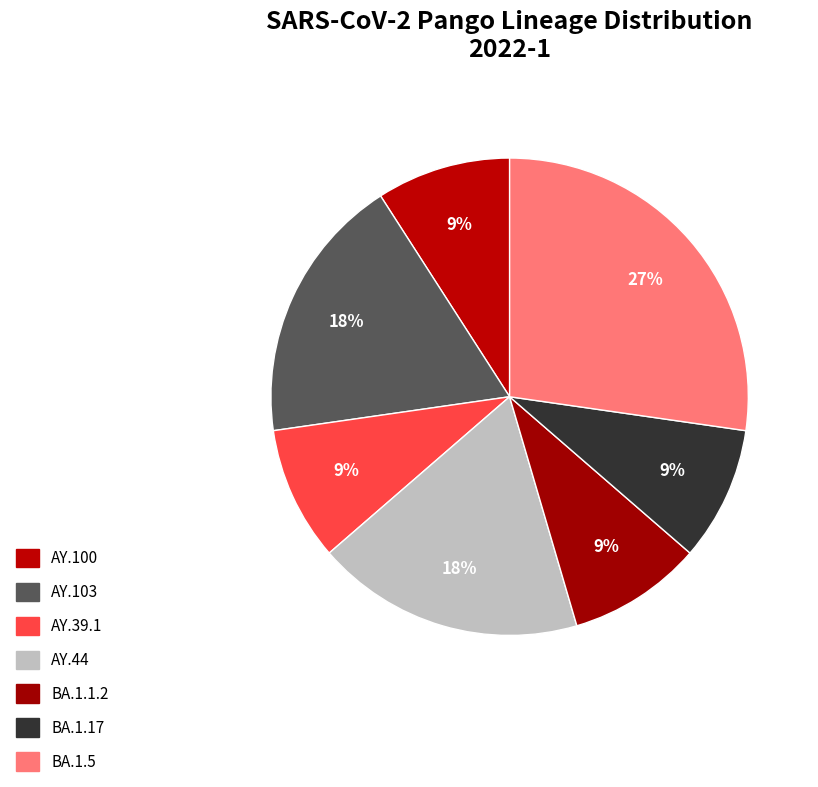

How many segments does this pie chart have?

7